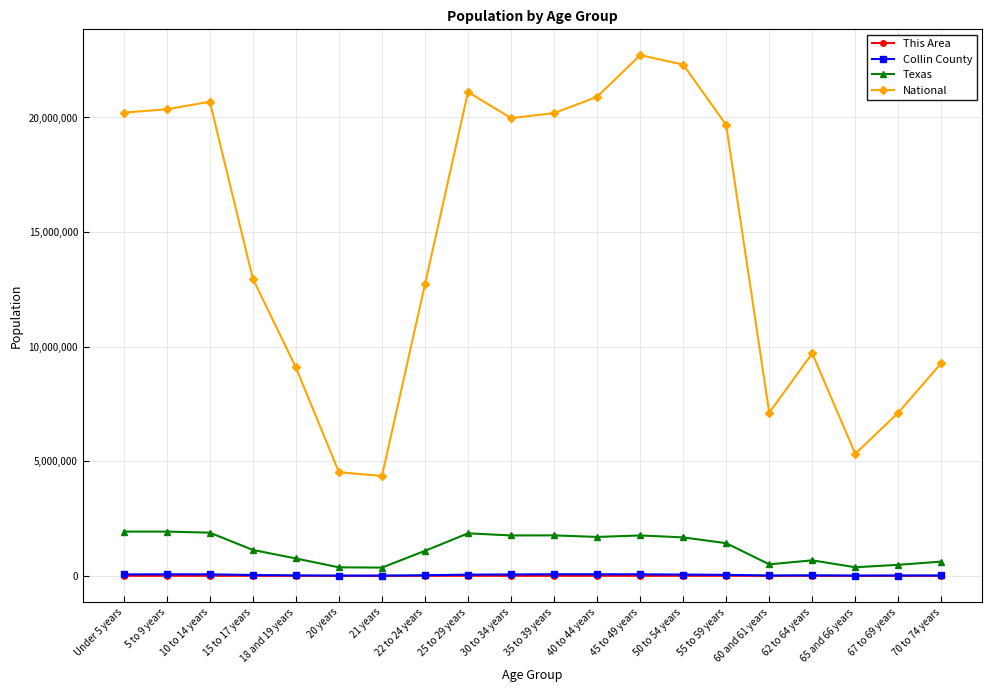

What is the highest value of the National series?

22708591